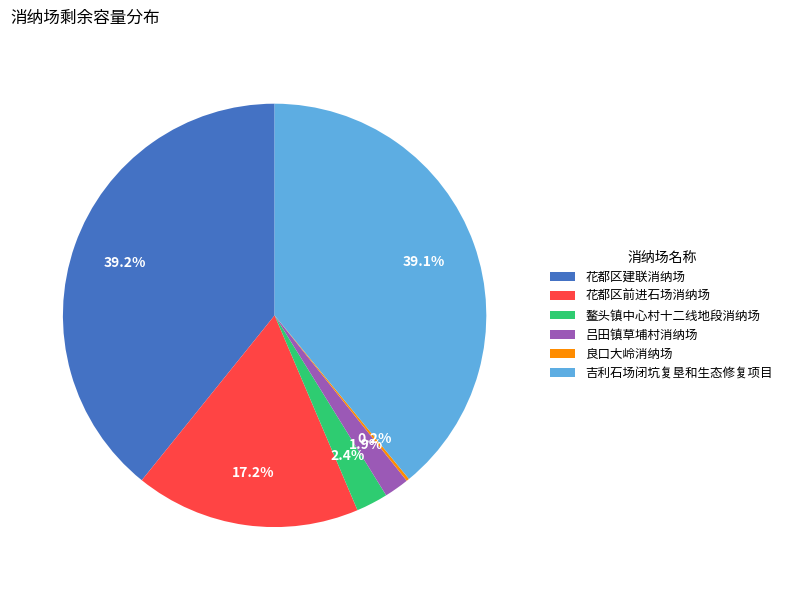

What is the total percentage of 吕田镇草埔村消纳场 and 花都区前进石场消纳场?

19.1%